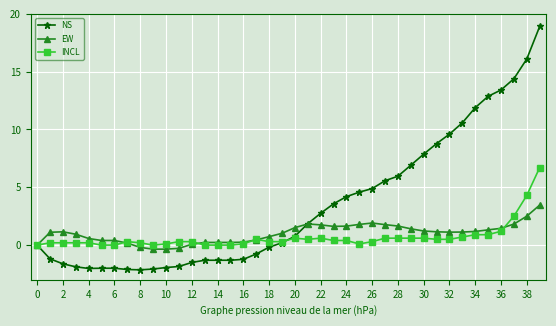

At how many categories does at least one series exceed 11?

6